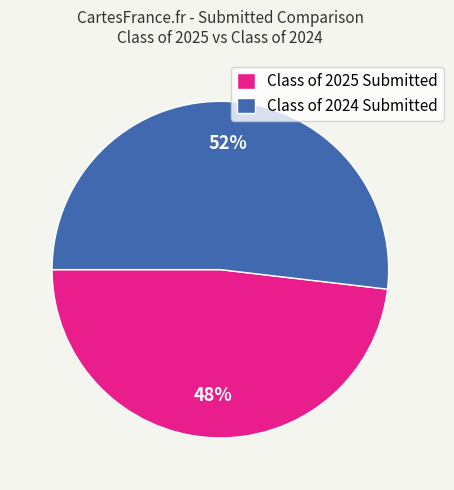

Approximately how many times larger is the value at Class of 2025 Submitted compared to Class of 2024 Submitted?

0.9